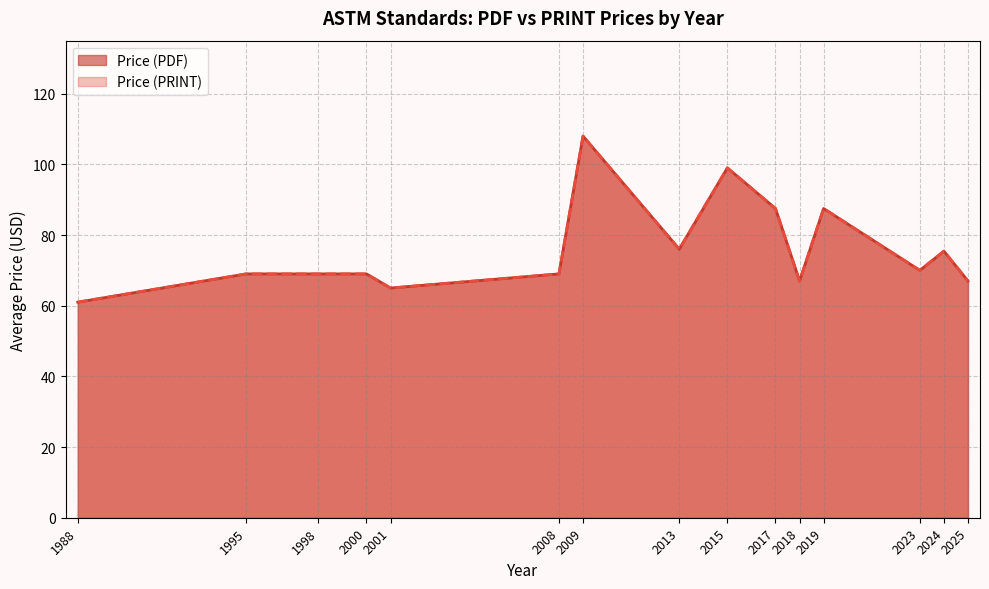

Does the chart display data point markers on the line(s)?

No